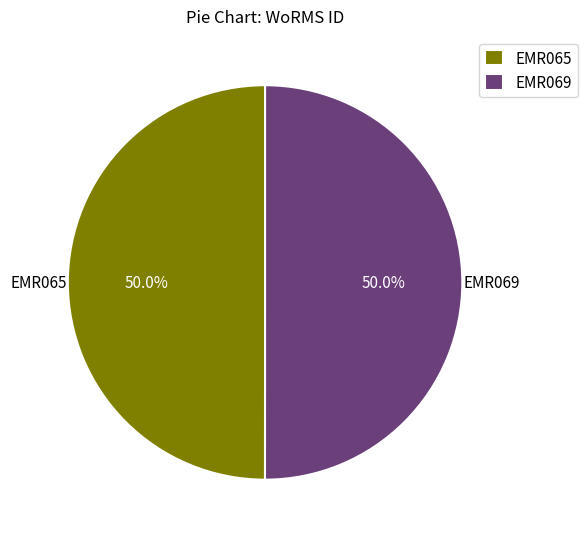

What is the ratio of the value at EMR065 to the value at EMR069?

1.0